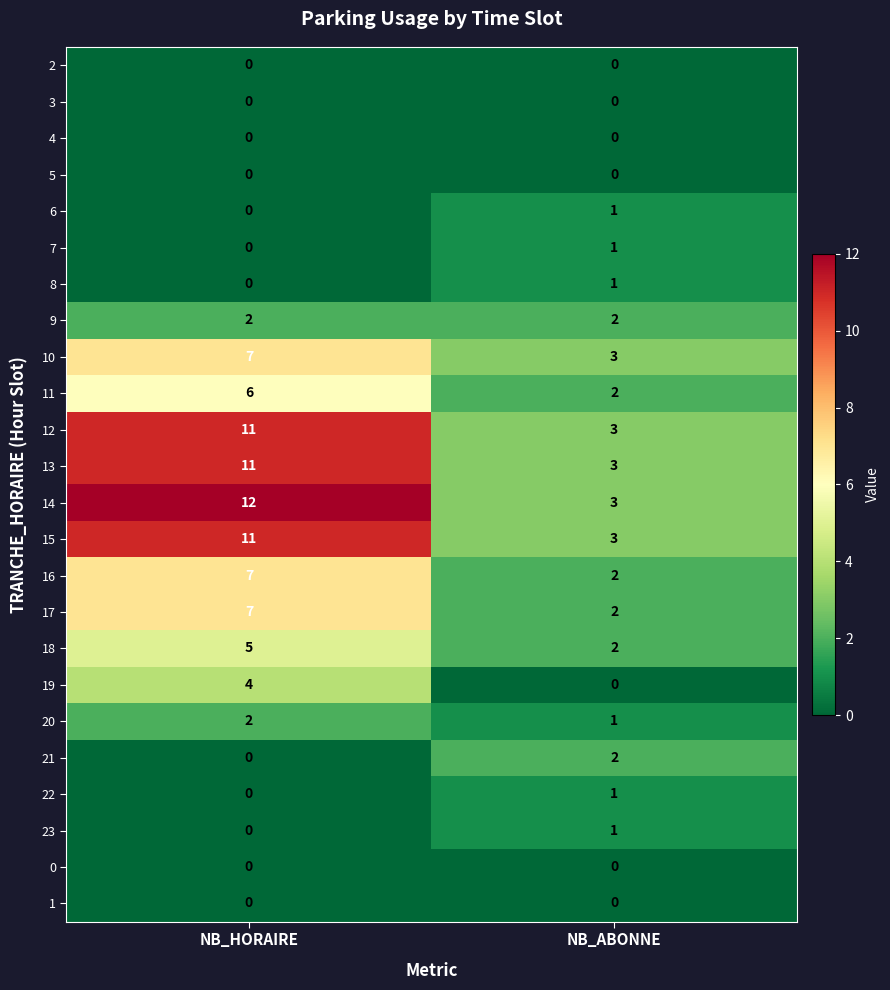

Which series has the largest total across all categories?

14